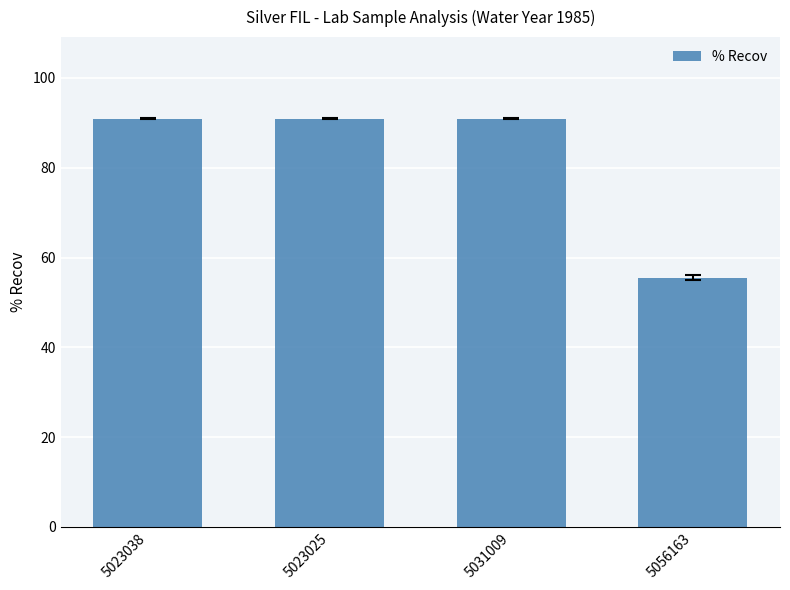

What is the value of the 3rd bar from the left?

90.9